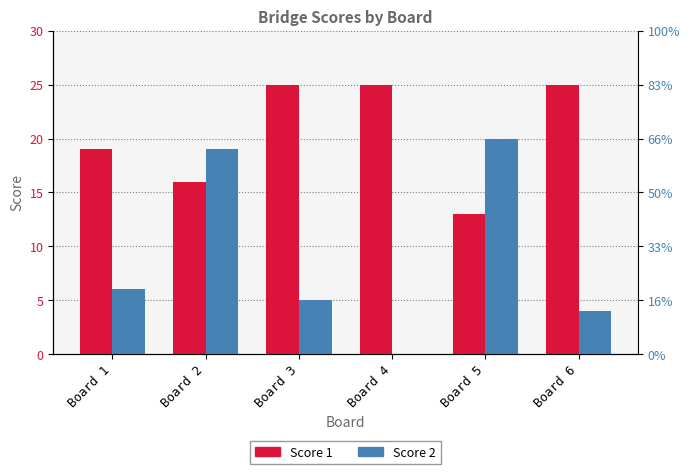

What is the highest value of the Score 1 series?

25